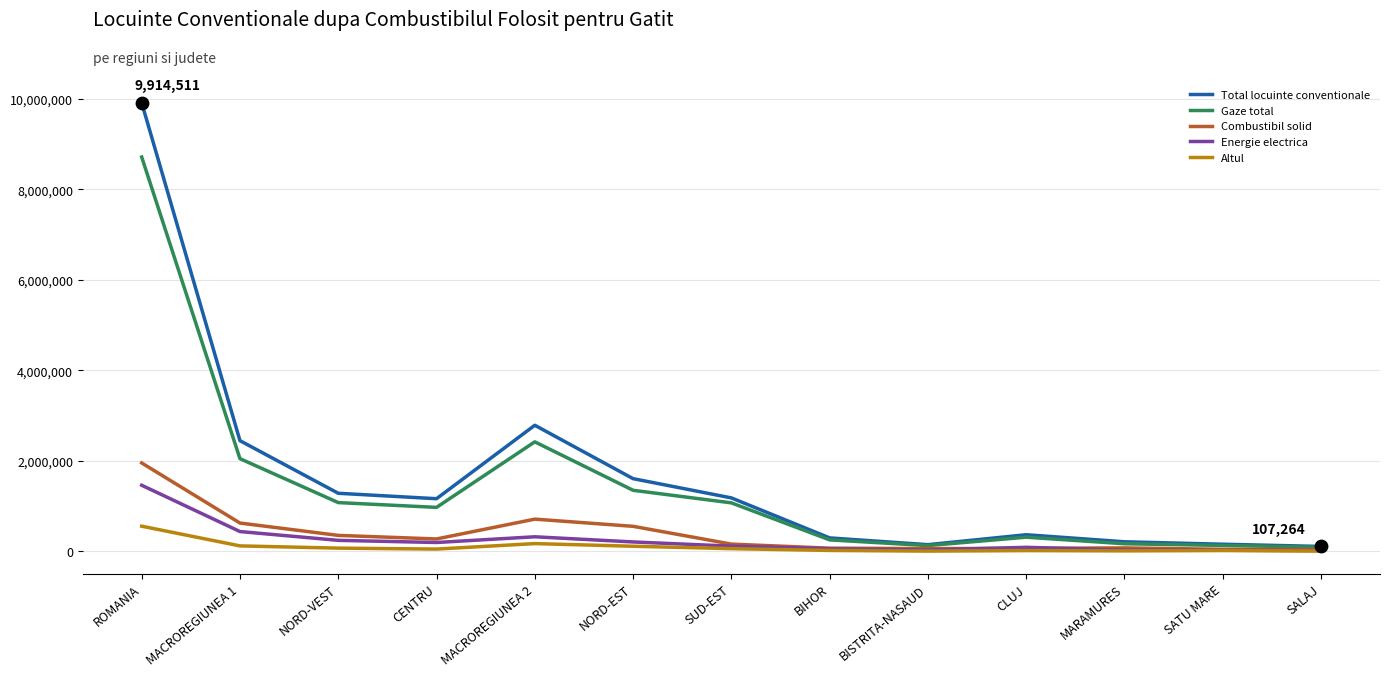

Which series has the widest spread of values?

Total locuinte conventionale